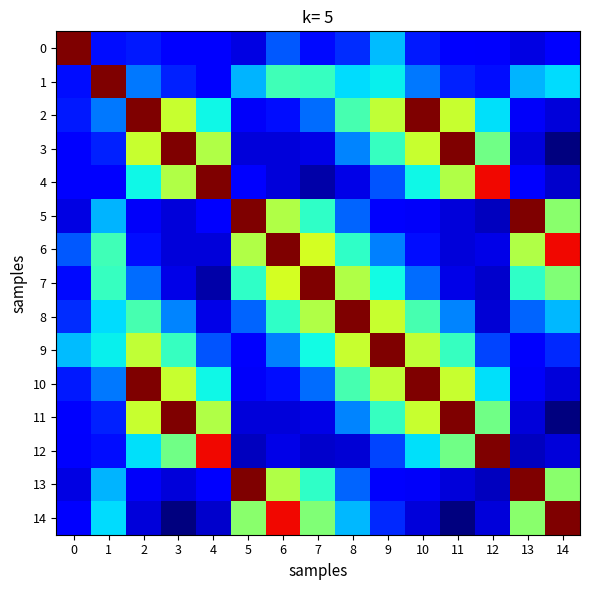

List the series in order of their peak value, lowest first.

0, 1, 2, 3, 4, 5, 6, 7, 8, 9, 10, 11, 12, 13, 14